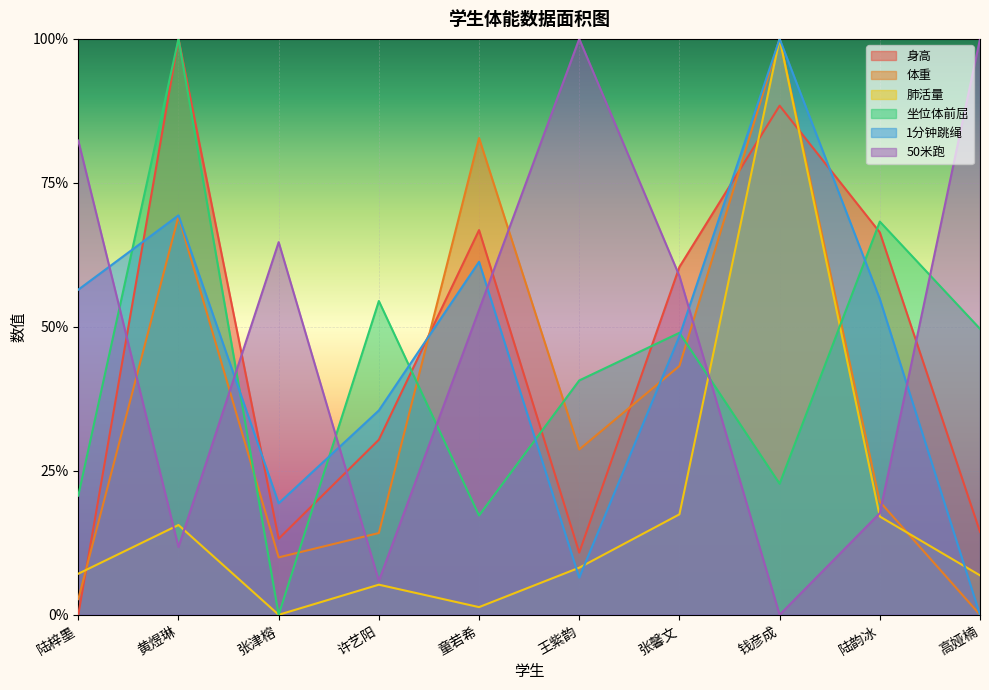

The 体重 series shows 0.4 at 张馨文. True or false?

True